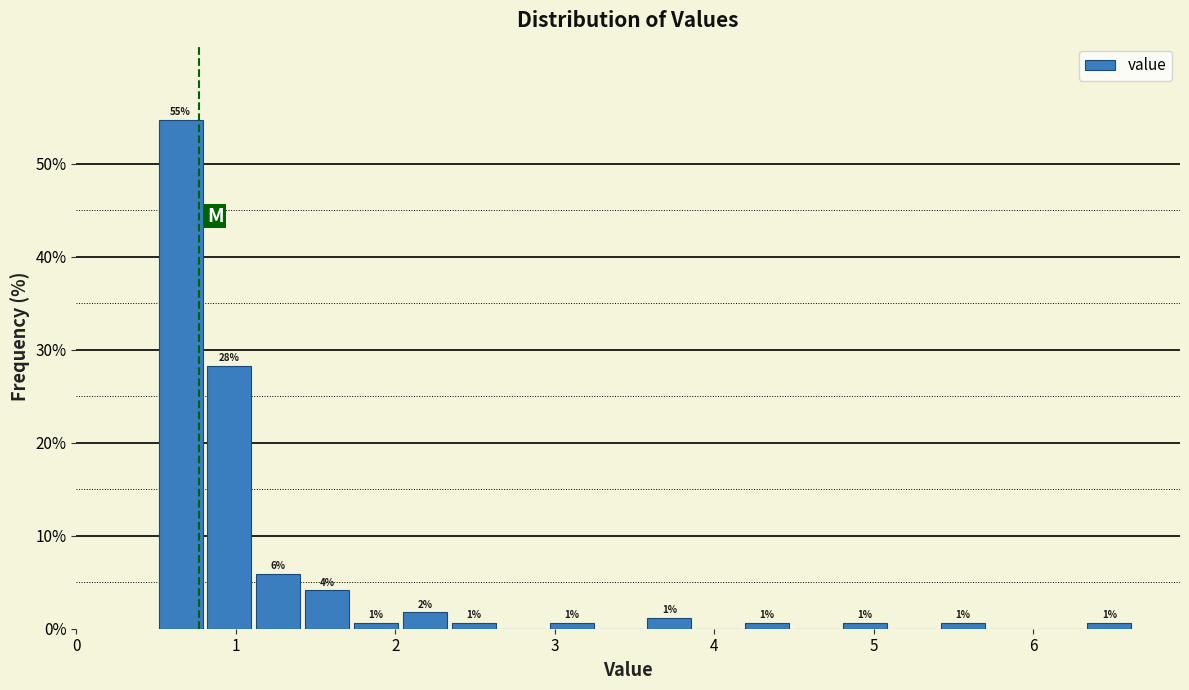

Around what value on the x-axis is the tallest bar? Give the approximate position of its centre, as read against the axis.

0.7